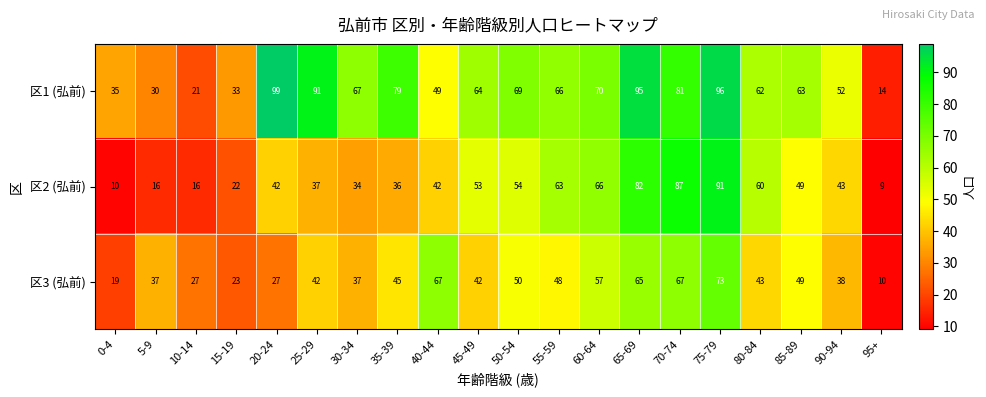

At which label does 区2 (弘前) reach its minimum?

95+